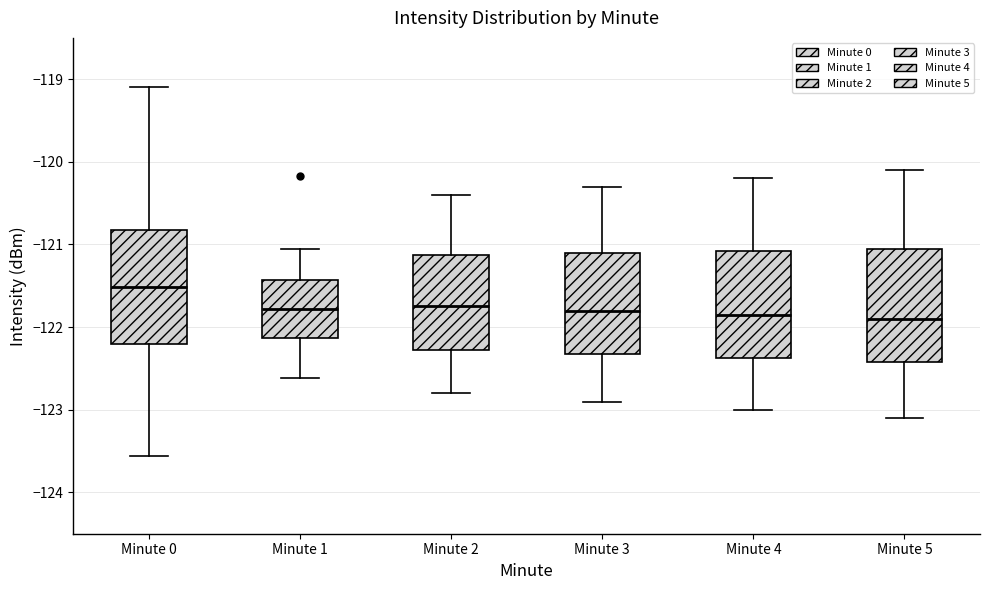

Reading left to right, read every box against the y-axis: the position of its median line, the range the box covers, and the ends of its whiskers. The values are not printed on the chart, so give them approximately, as read against the axis.

Minute 0: median -121.5, box -122.2 to -120.8, whiskers -123.6 to -119.1
Minute 1: median -121.8, box -122.1 to -121.4, whiskers -122.6 to -121.0
Minute 2: median -121.7, box -122.3 to -121.1, whiskers -122.8 to -120.4
Minute 3: median -121.8, box -122.3 to -121.1, whiskers -122.9 to -120.3
Minute 4: median -121.8, box -122.4 to -121.1, whiskers -123.0 to -120.2
Minute 5: median -121.9, box -122.4 to -121.0, whiskers -123.1 to -120.1